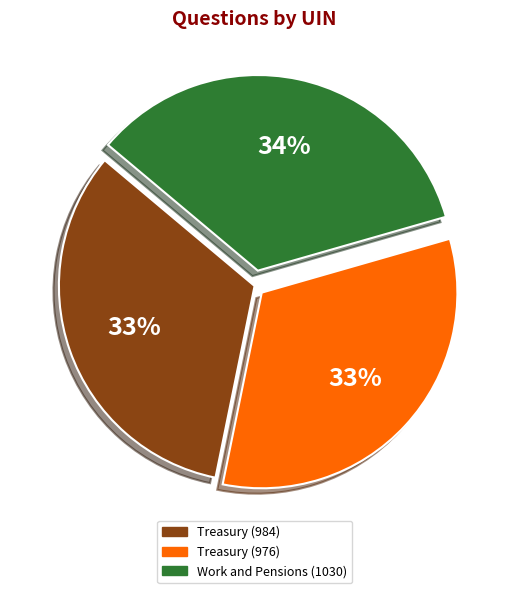

The Work and Pensions (1030) slice represents 28% of the pie. True or false?

False